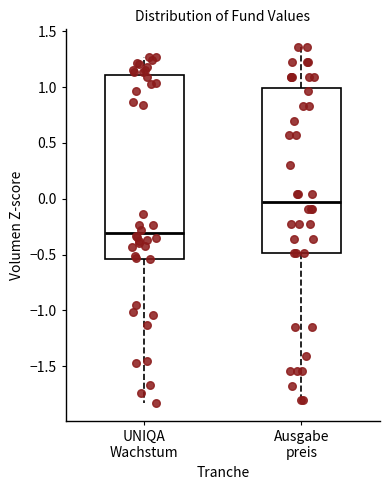

Where does the lower whisker of the box for UNIQA Wachstum end on the y-axis? The values are not printed on the chart, so give them approximately, as read against the axis.

-1.85